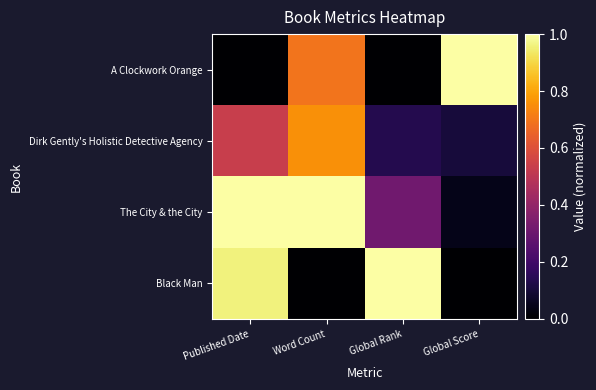

Count the number of data series in this chart.

4